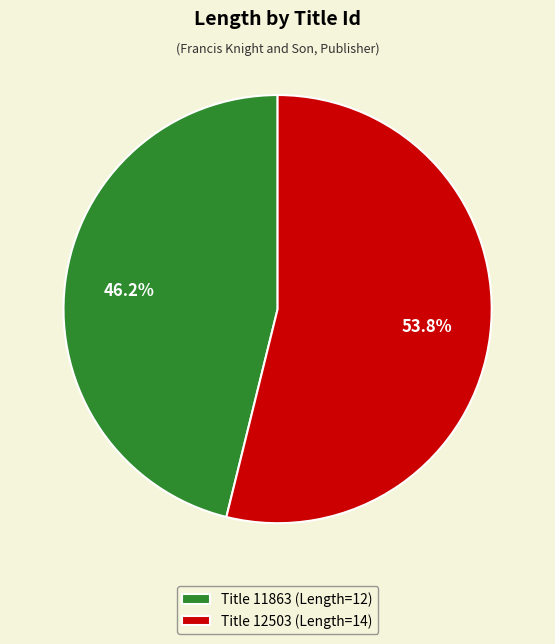

How many segments does this pie chart have?

2